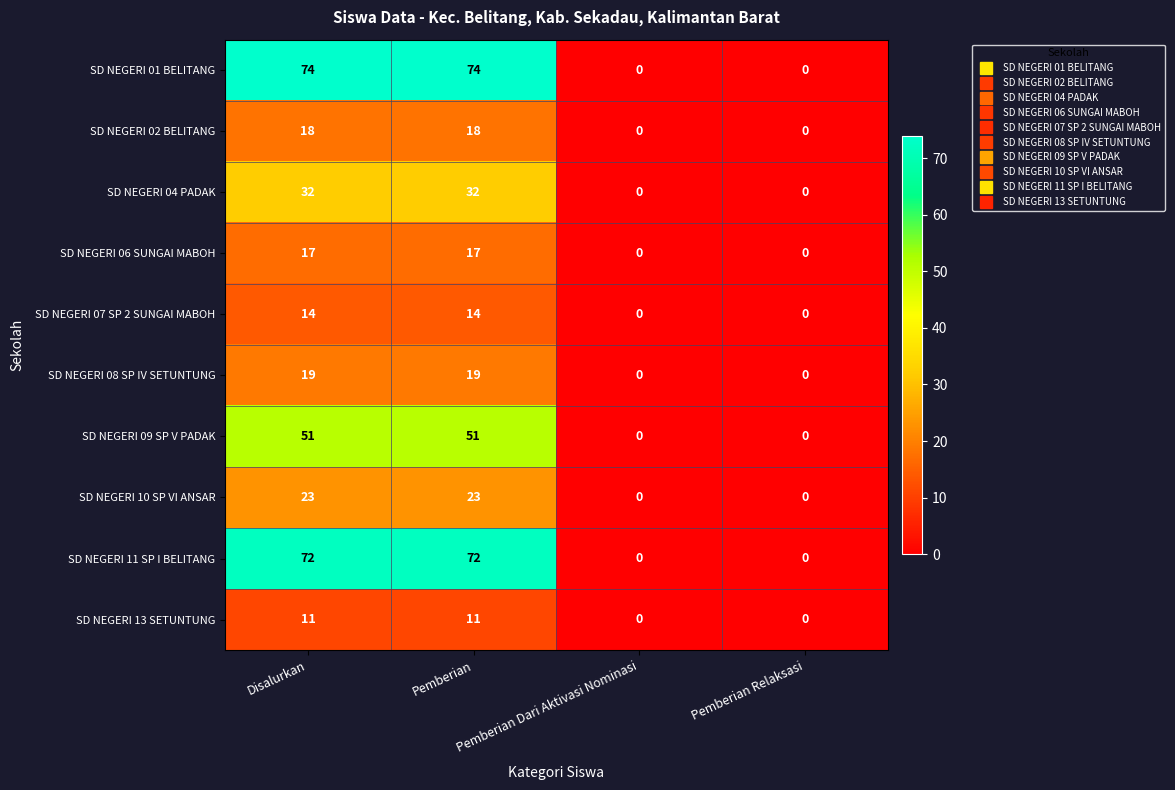

How many SD NEGERI 02 BELITANG values are between 0 and 18?

4